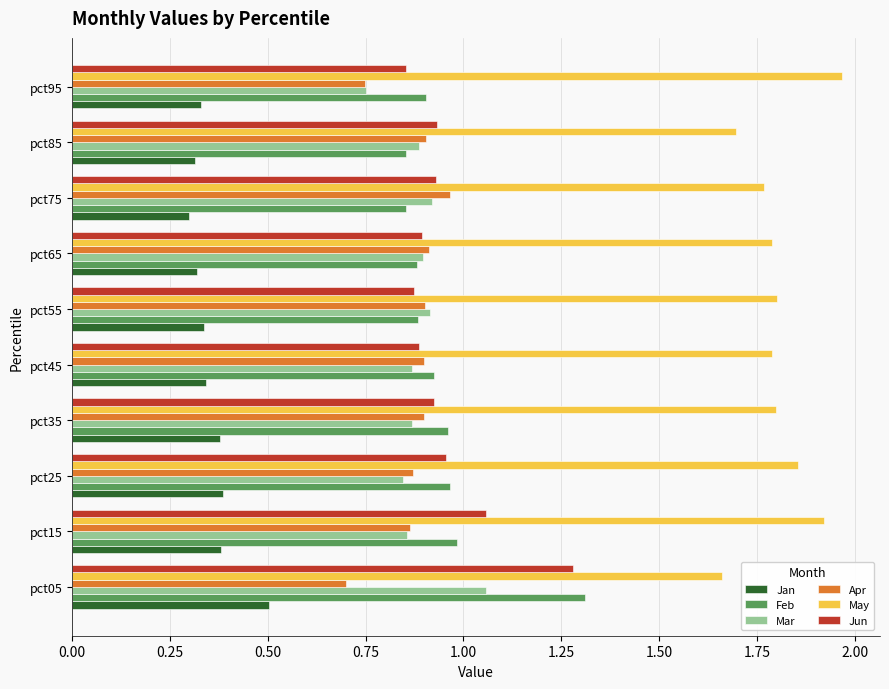

Is it true that Apr equals 0.9 at pct35?

True